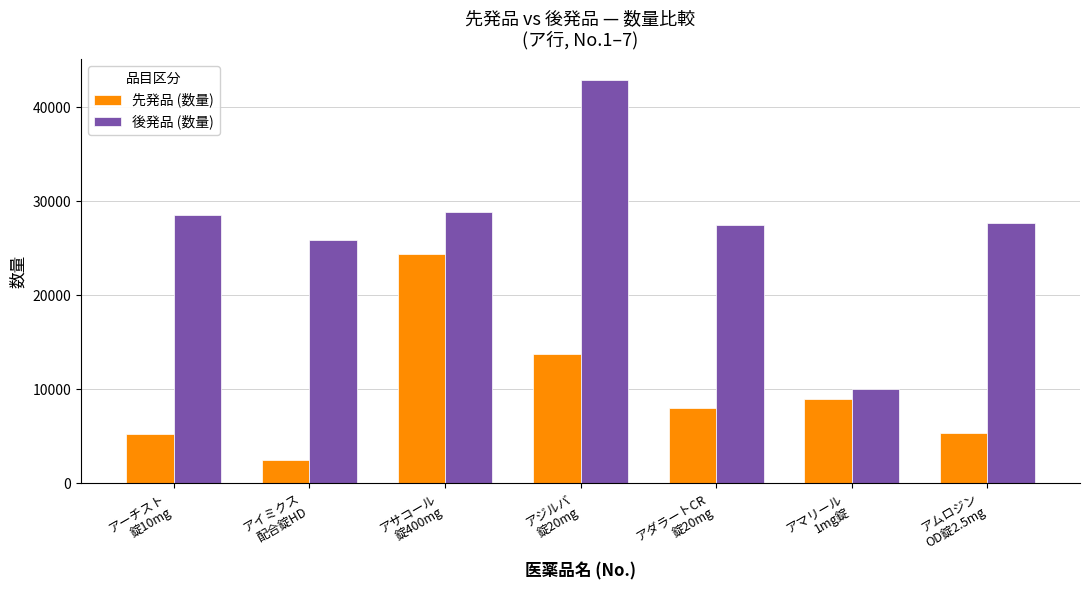

Is it true that 先発品 (数量) equals 3628.4 at アムロジン
OD錠2.5mg?

False